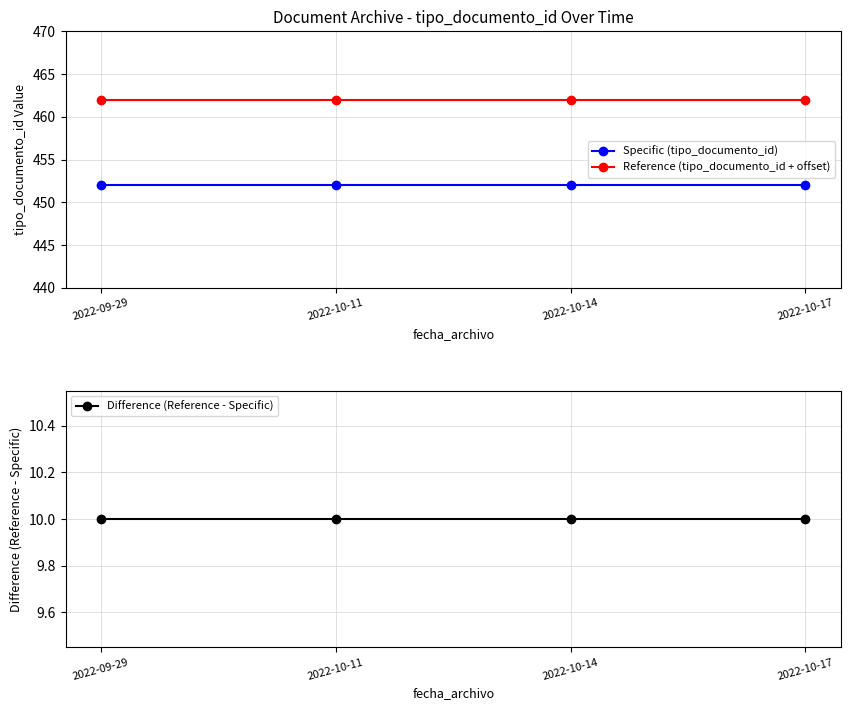

What is the label of the 1st point from the left?

2022-09-29